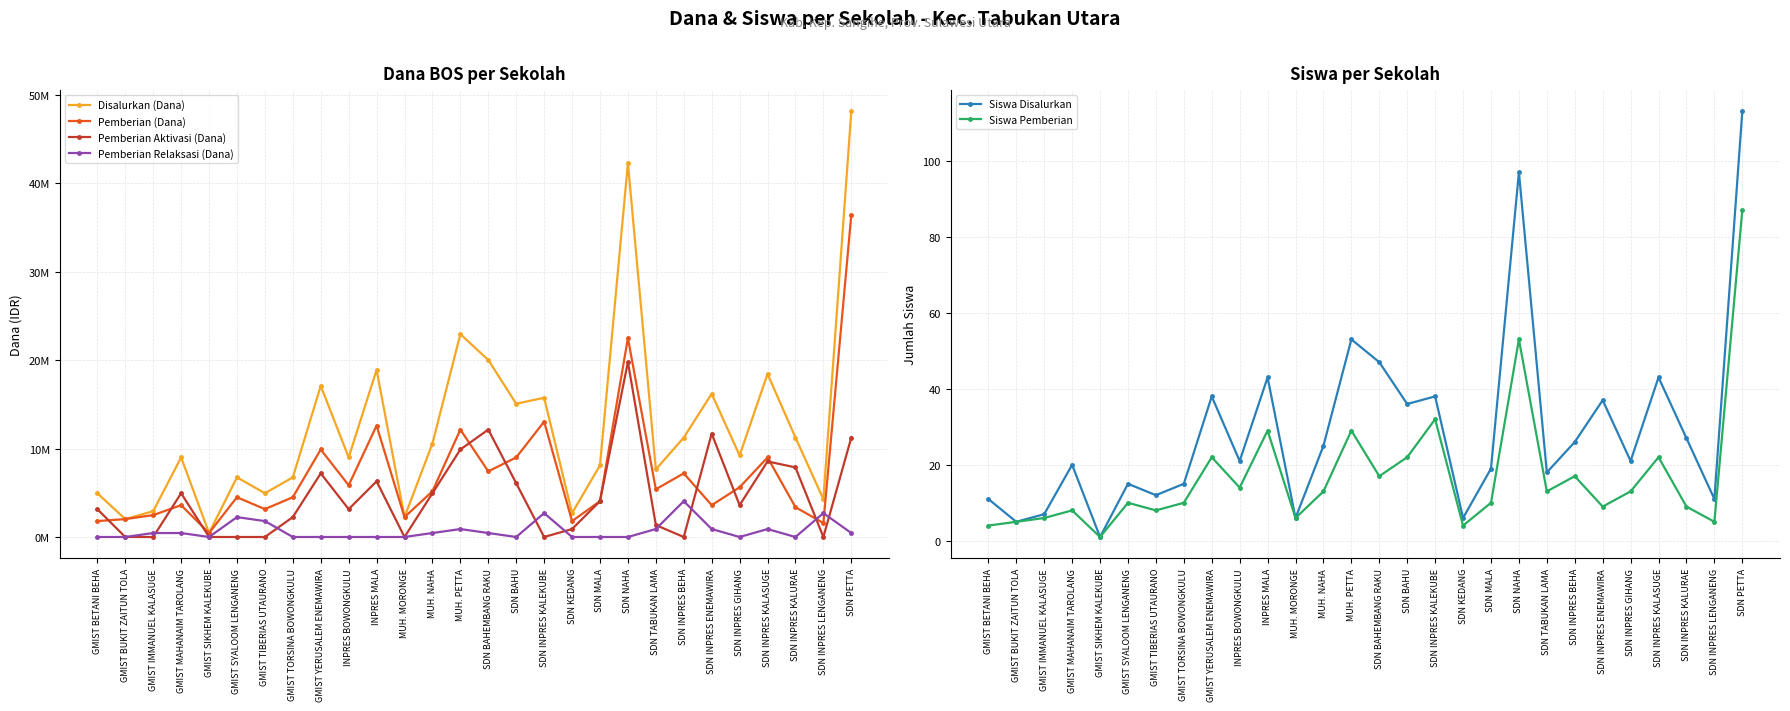

What is the sum of the Siswa Pemberian values at SDN PETTA and MUH. MORONGE?

93